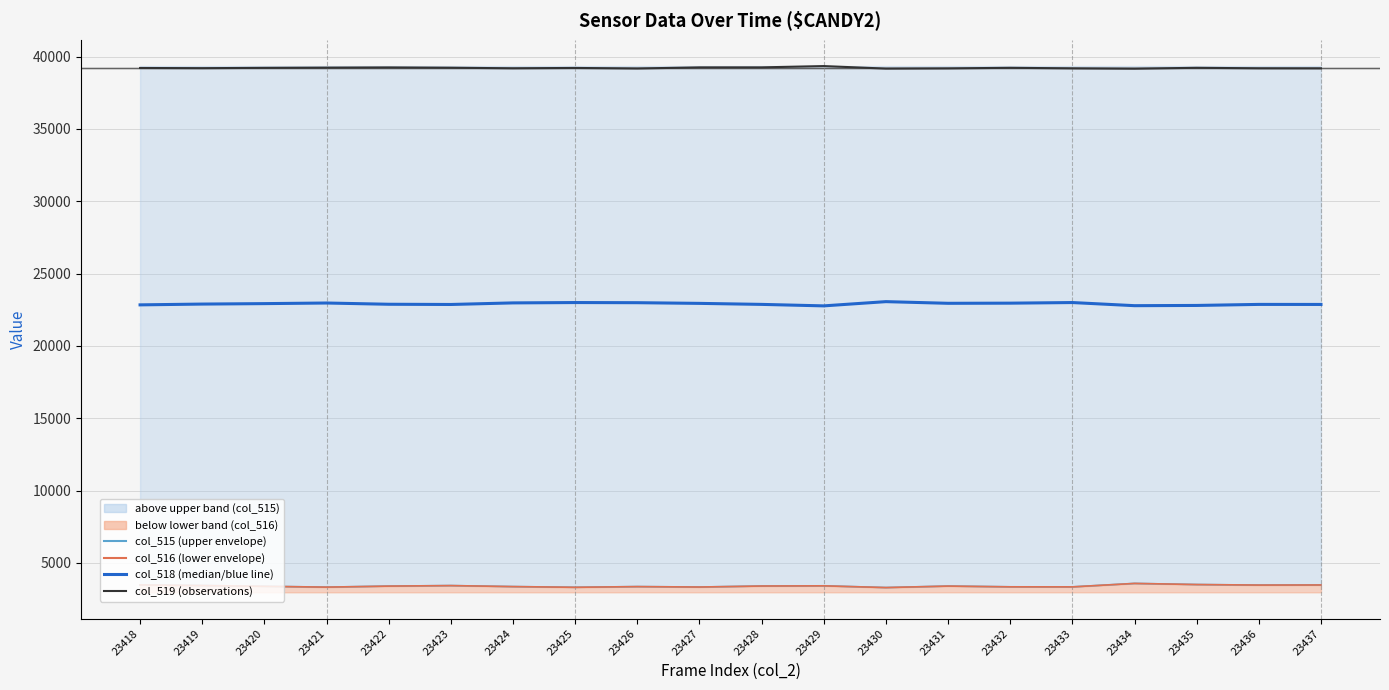

At which category is the sum across all series the highest?

23434